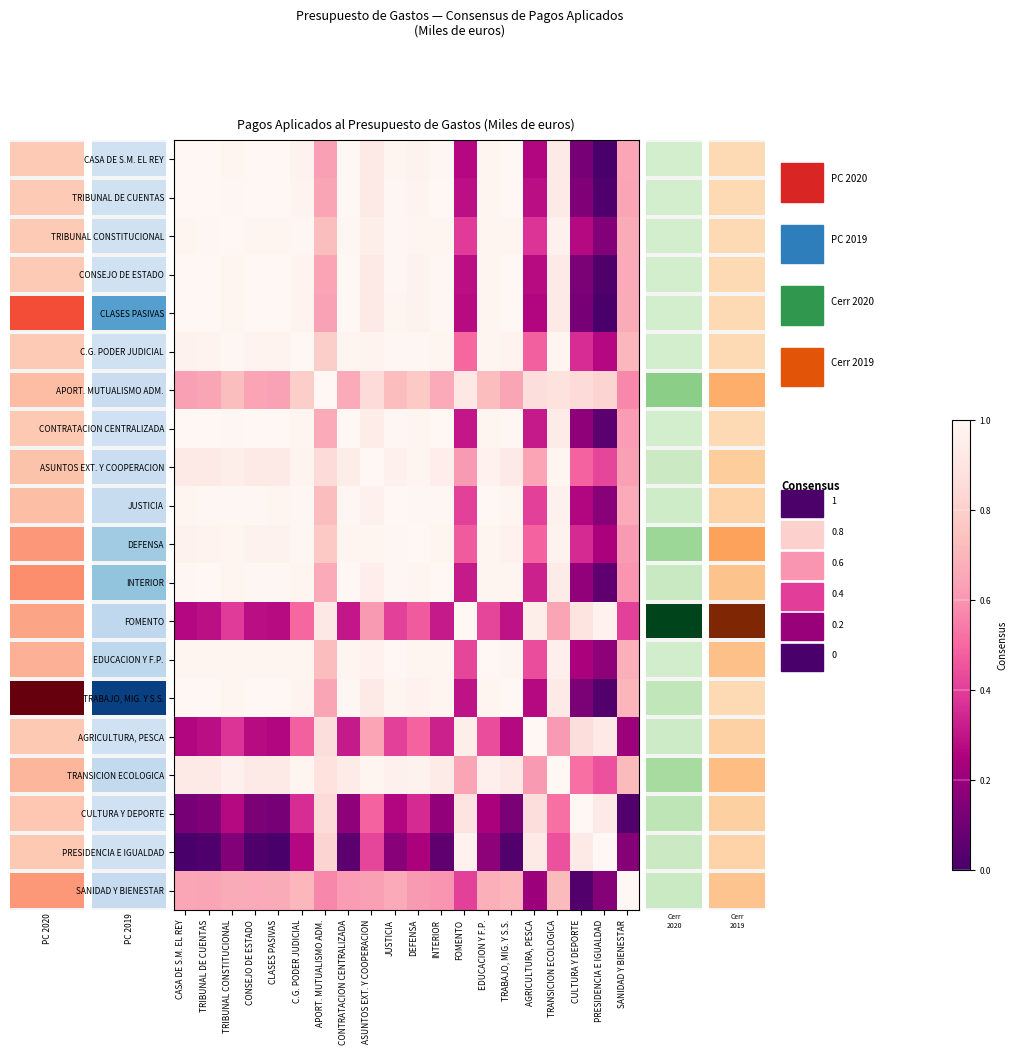

At CONTRATACION CENTRALIZADA, list the series in order from smallest to largest.

PRESIDENCIA E IGUALDAD, CULTURA Y DEPORTE, FOMENTO, AGRICULTURA, PESCA, SANIDAD Y BIENESTAR, APORT. MUTUALISMO ADM., TRANSICION ECOLOGICA, ASUNTOS EXT. Y COOPERACION, C.G. PODER JUDICIAL, DEFENSA, EDUCACION Y F.P., TRIBUNAL CONSTITUCIONAL, TRABAJO, MIG. Y S.S., JUSTICIA, CLASES PASIVAS, CONSEJO DE ESTADO, CASA DE S.M. EL REY, TRIBUNAL DE CUENTAS, INTERIOR, CONTRATACION CENTRALIZADA